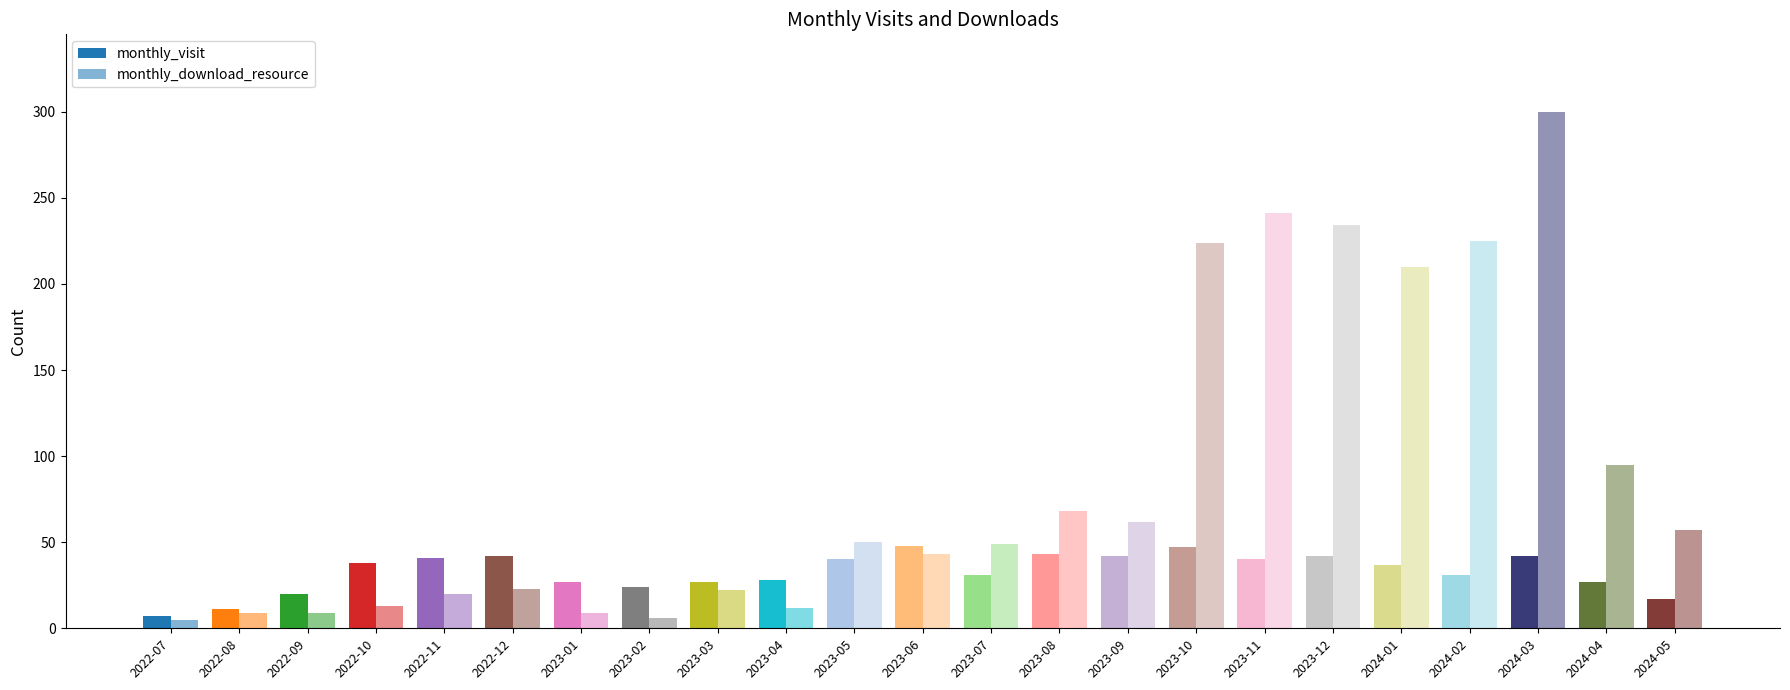

Count the number of categories in the chart.

23